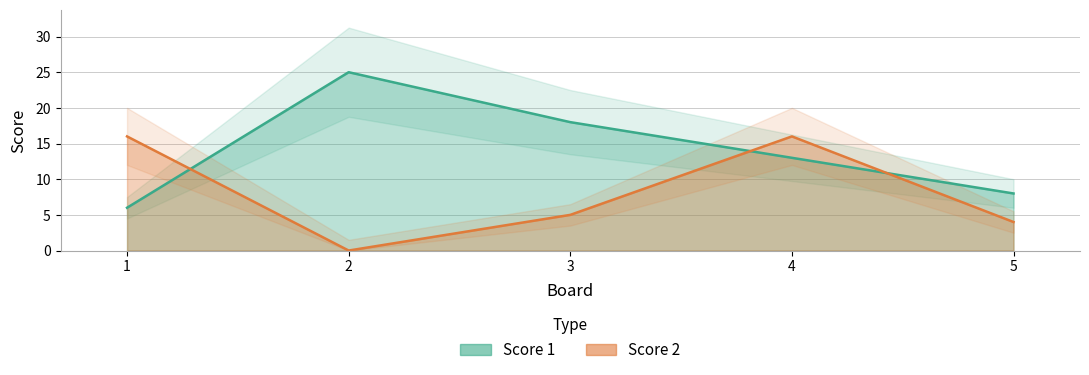

Where is Score 2 nearest to the value 8?

3